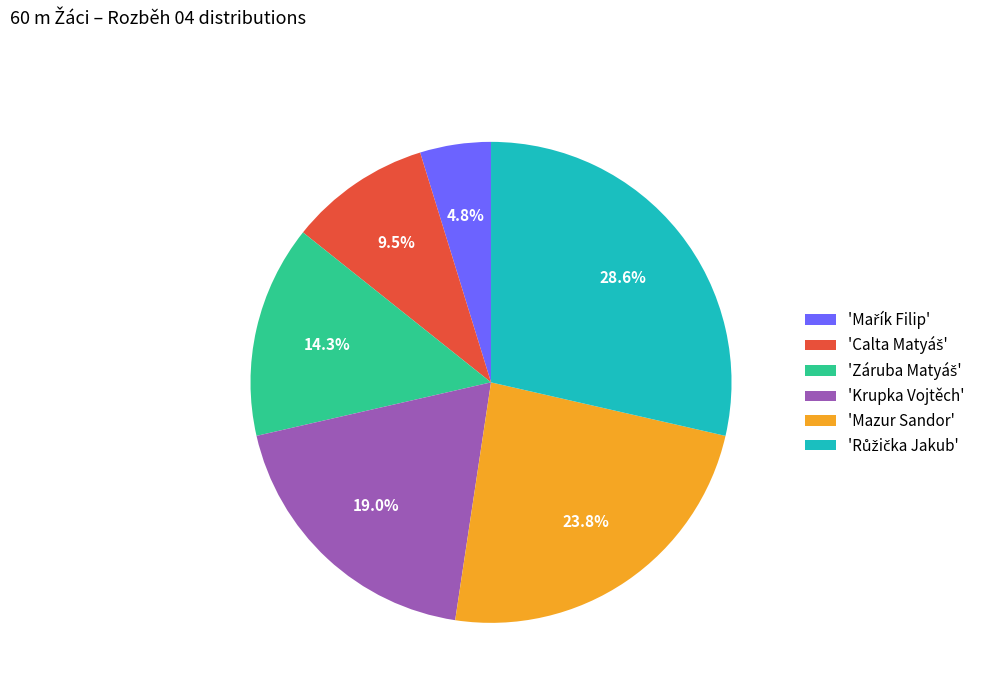

To the nearest percent, what is the difference between the largest and smallest slice percentages?

24%